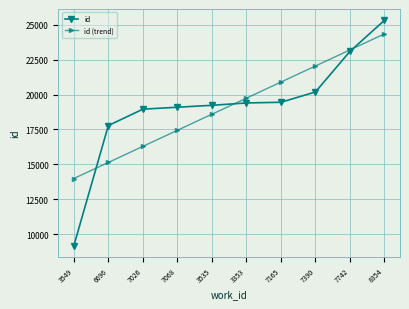

What are all the series names shown in the legend?

id, id (trend)